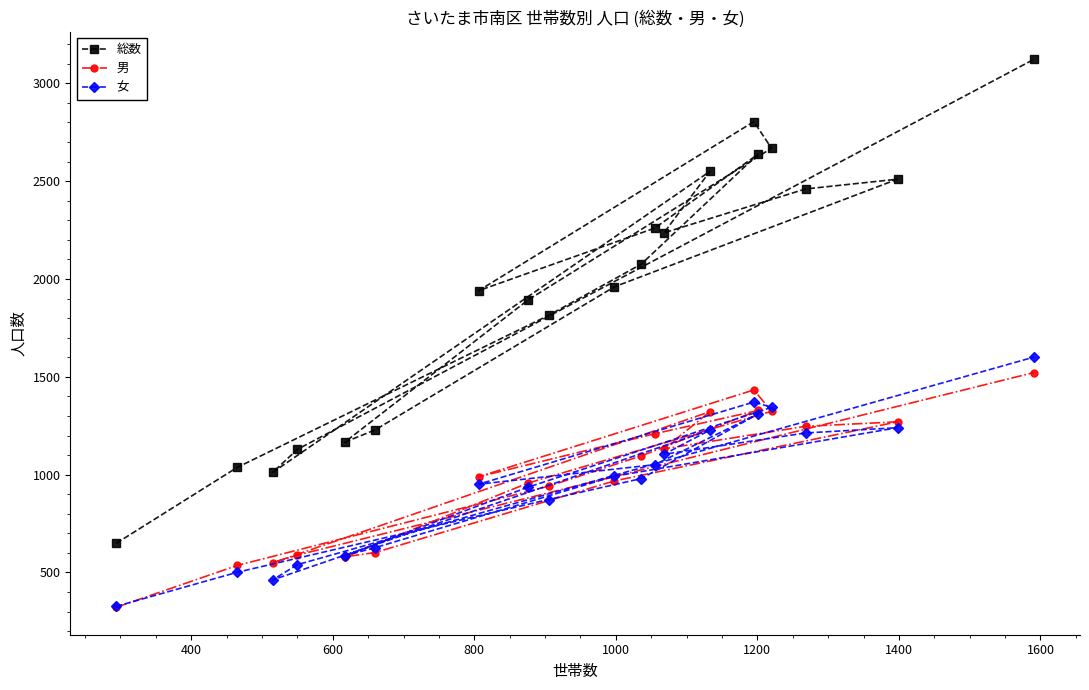

What is the value of the 総数 point at the 15th from the left?

2804